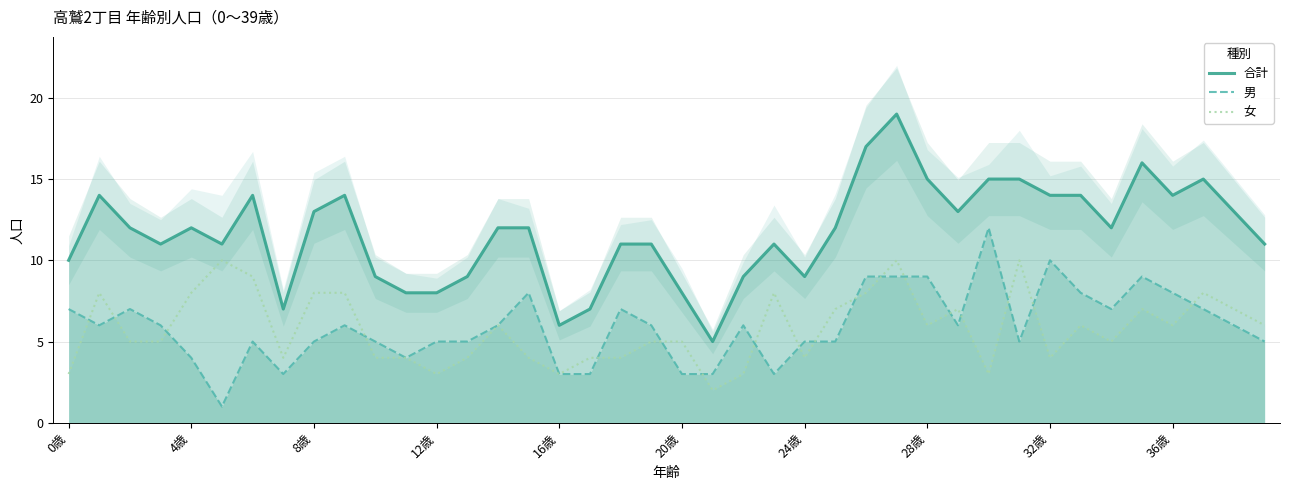

What is the greatest value displayed?

19